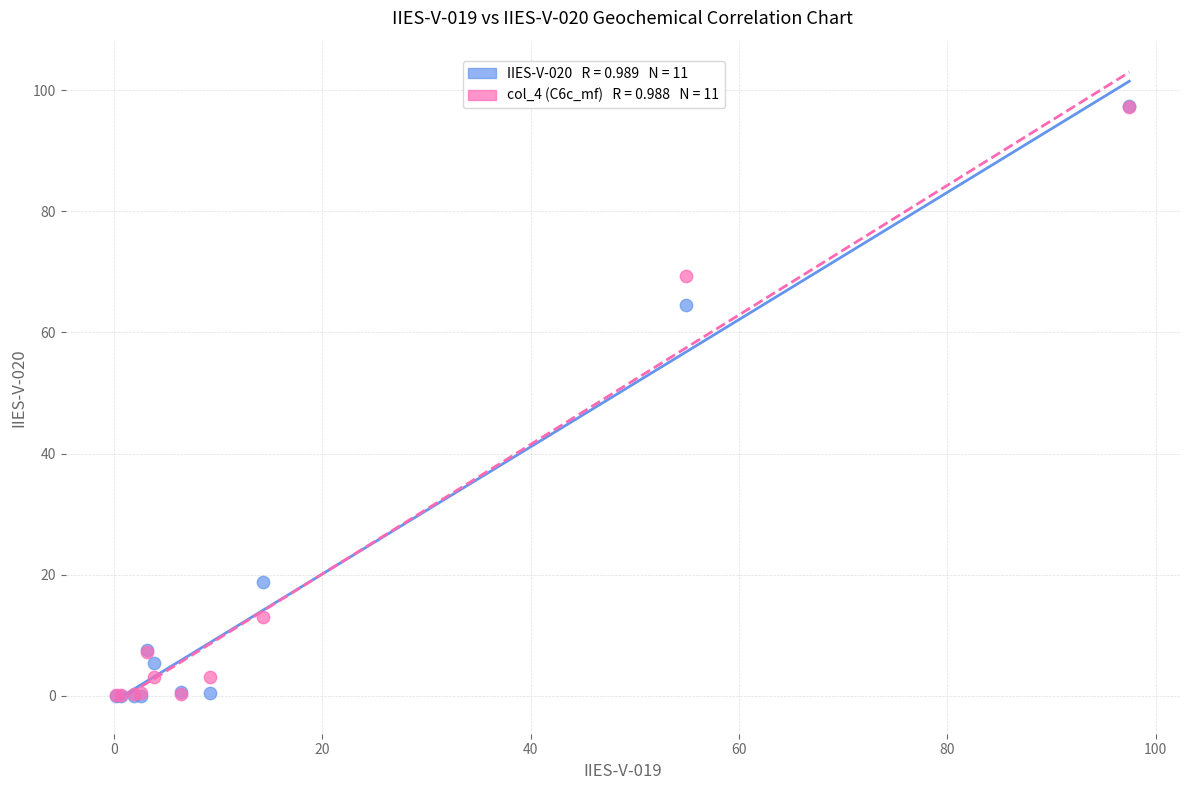

Across all series, what Y value is closest to 48?

64.5